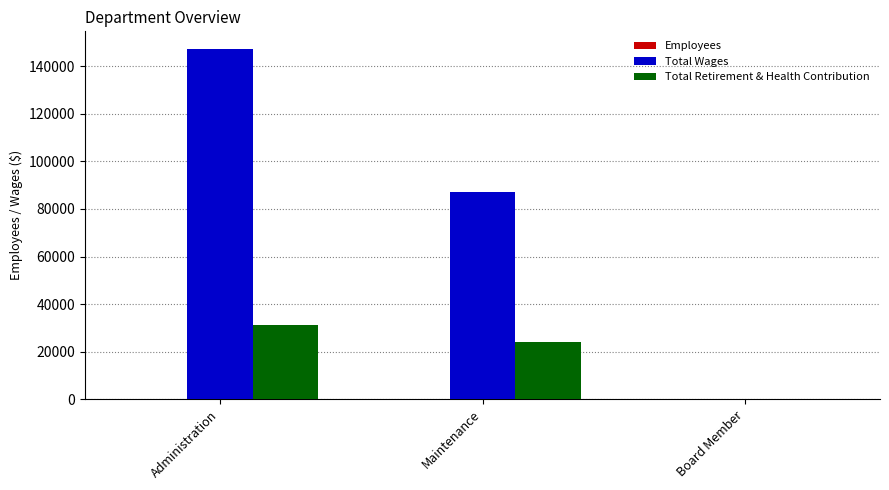

How many distinct data groups are displayed?

3